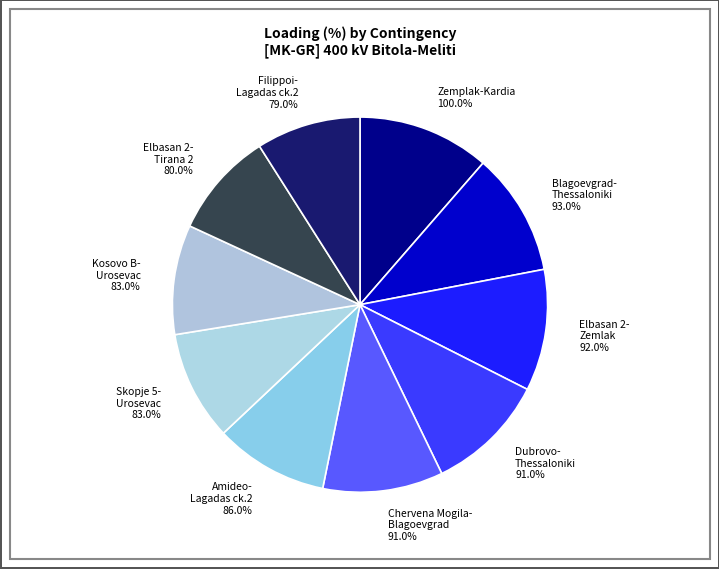

What is the smallest slice in the pie chart?

N-1 400 kV Filippoi-Lagadas ck.2